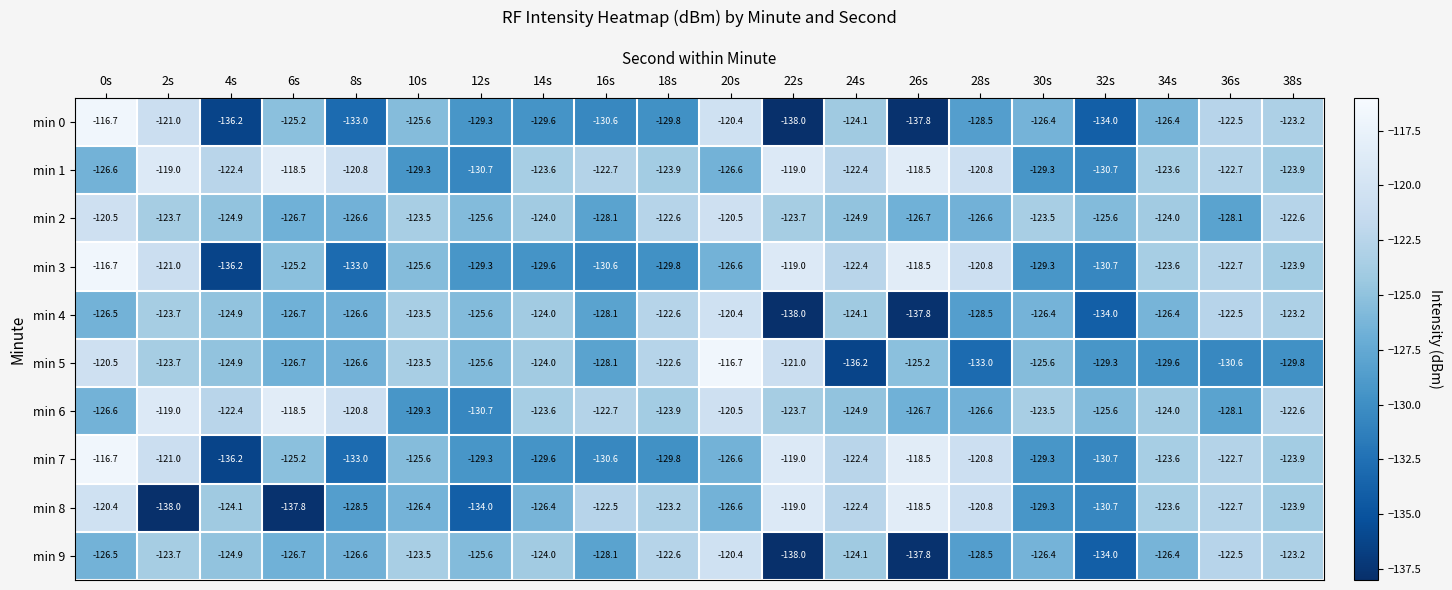

How many data points does each series have?

20